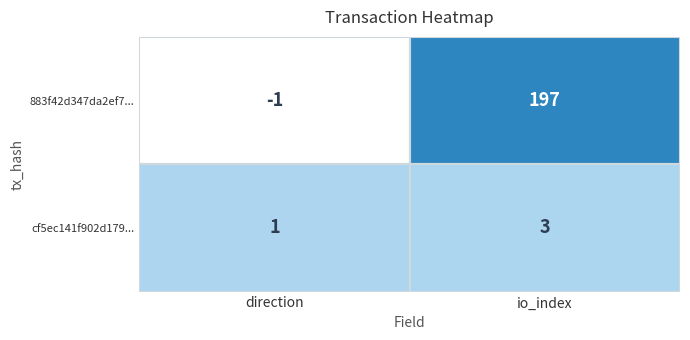

At which category does the chart reach its minimum across all series?

direction